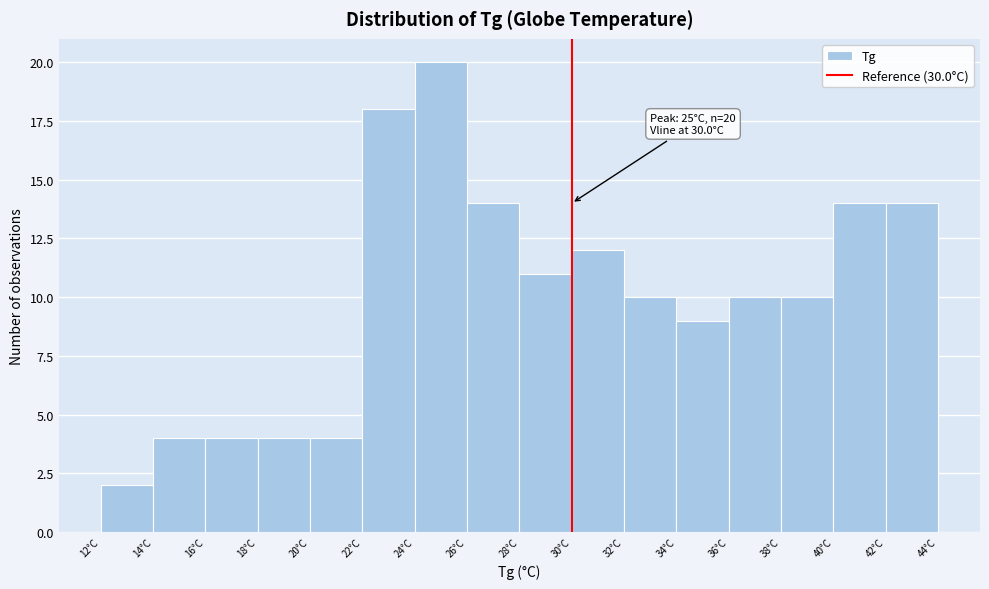

Which range on the x-axis has the tallest bar?

24 to 26